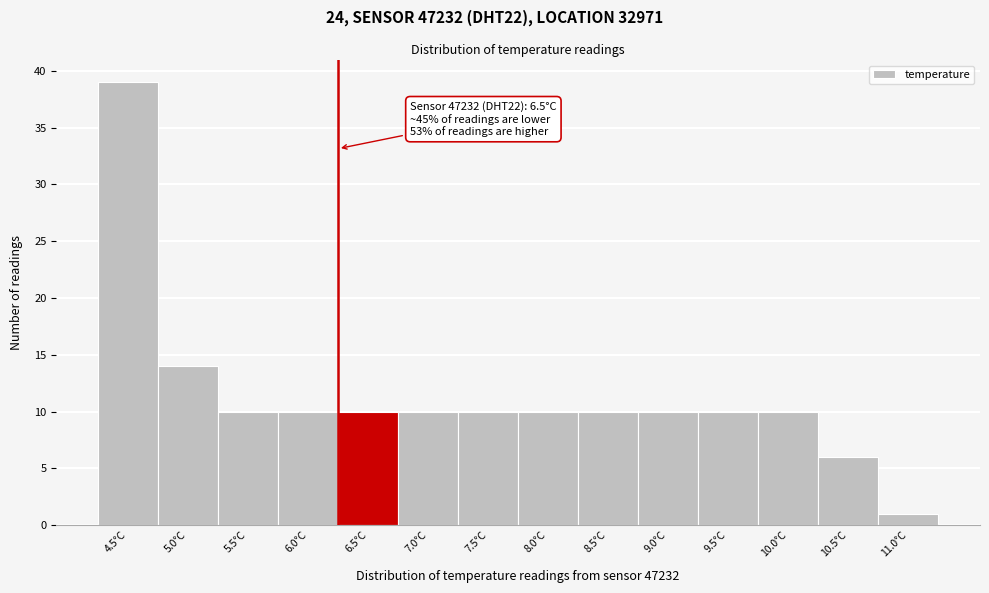

Reading left to right, extract all data points from this chart.

4.5°C=39	5.0°C=14	5.5°C=10	6.0°C=10	6.5°C=10	7.0°C=10	7.5°C=10	8.0°C=10	8.5°C=10	9.0°C=10	9.5°C=10	10.0°C=10	10.5°C=6	11.0°C=1